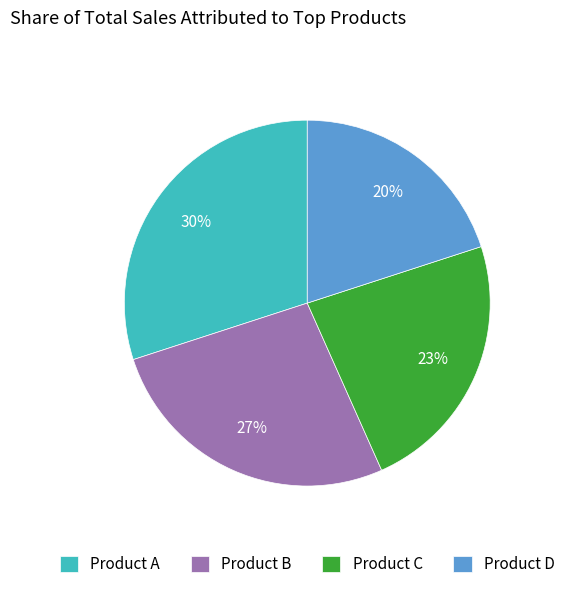

Rank the categories by value from highest to lowest.

Product A, Product B, Product C, Product D